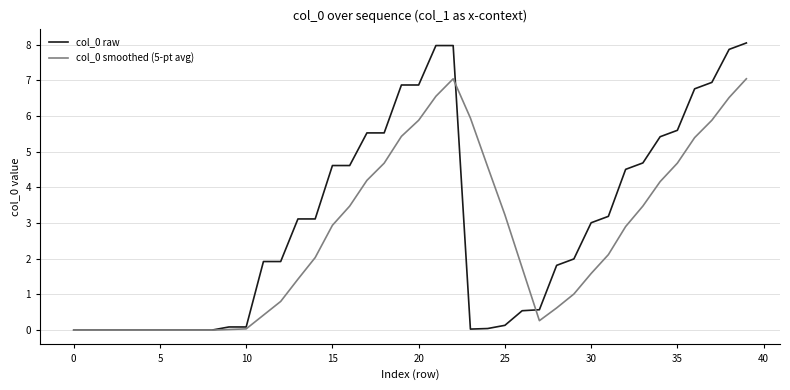

What is the highest value of the col_0 raw series?

8.1